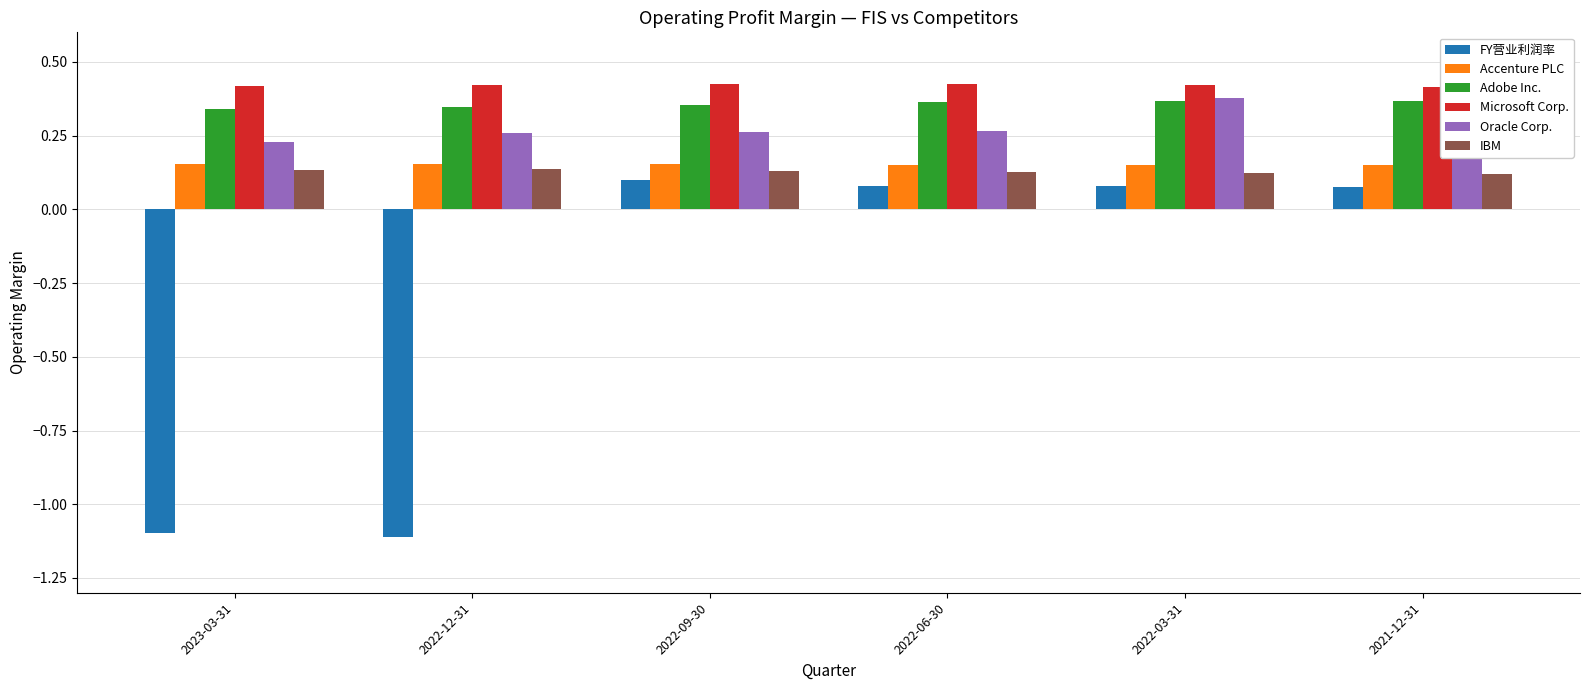

What is the difference between the maximum and minimum values in the FY营业利润率 series?

1.2